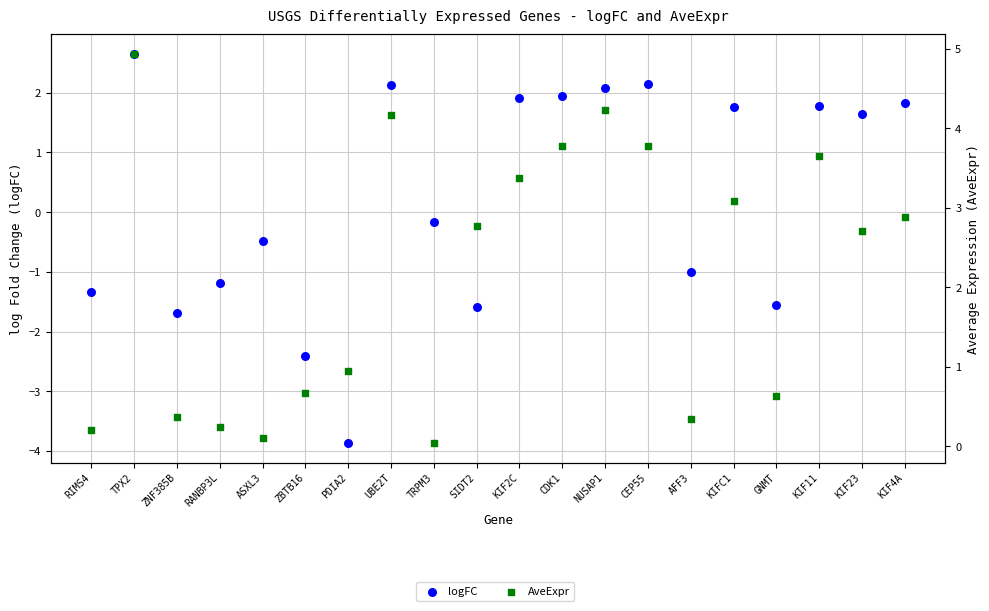

At how many categories does at least one series exceed 3?

8